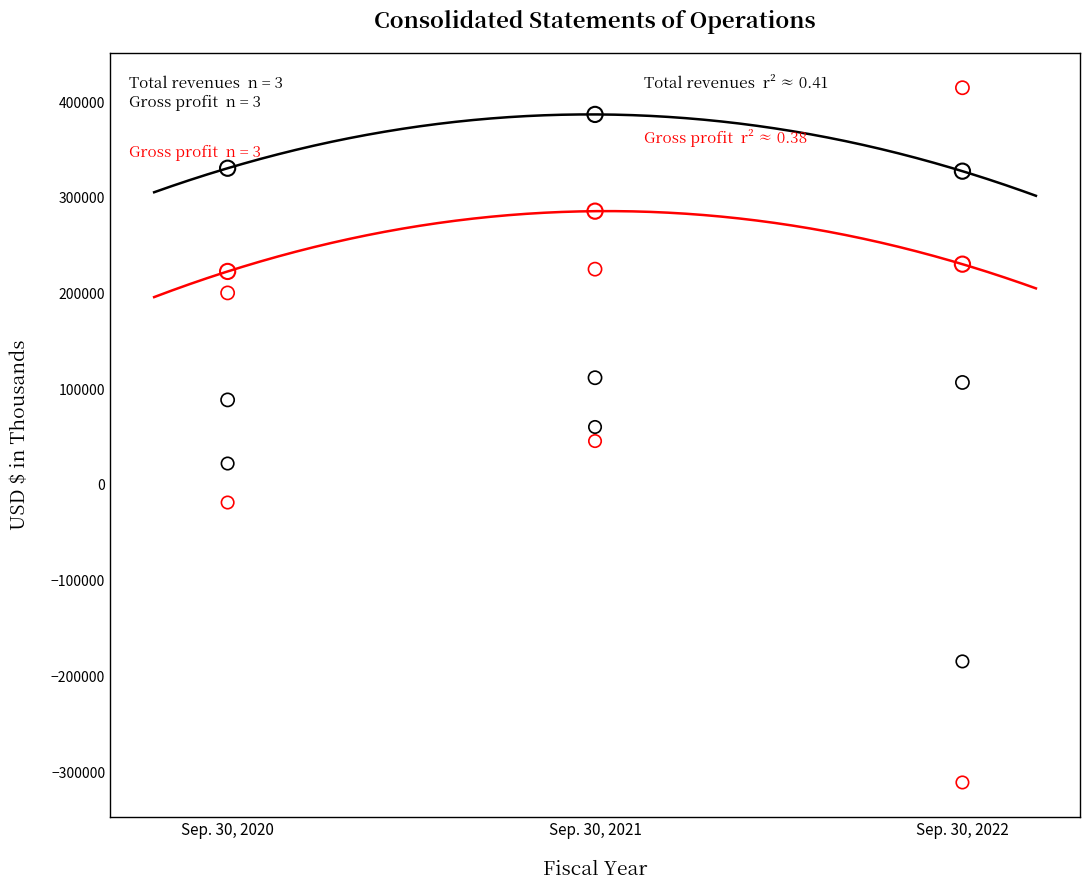

Across all data points, what is the range of Y values (max minus min)?

725894